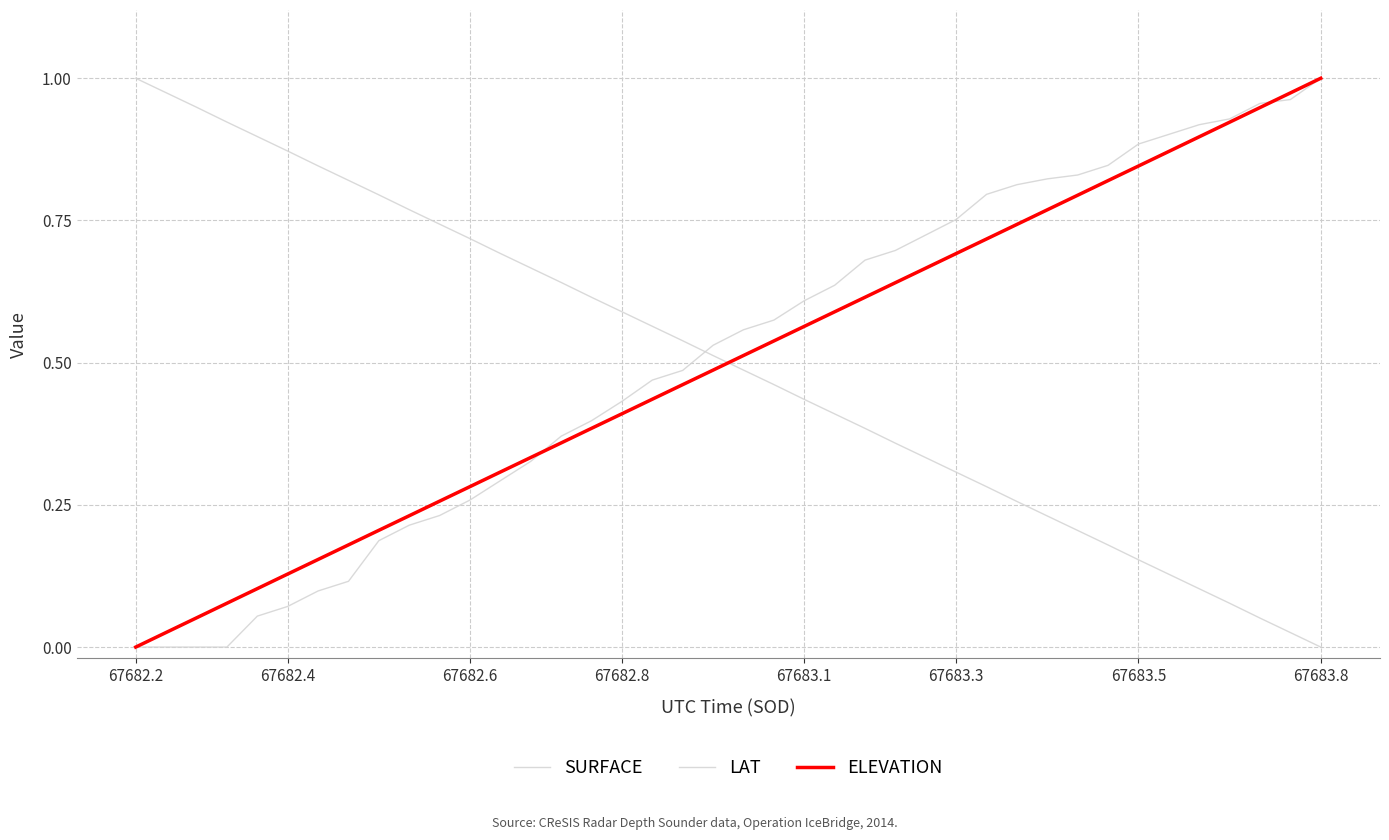

How many lines are shown in the chart?

3